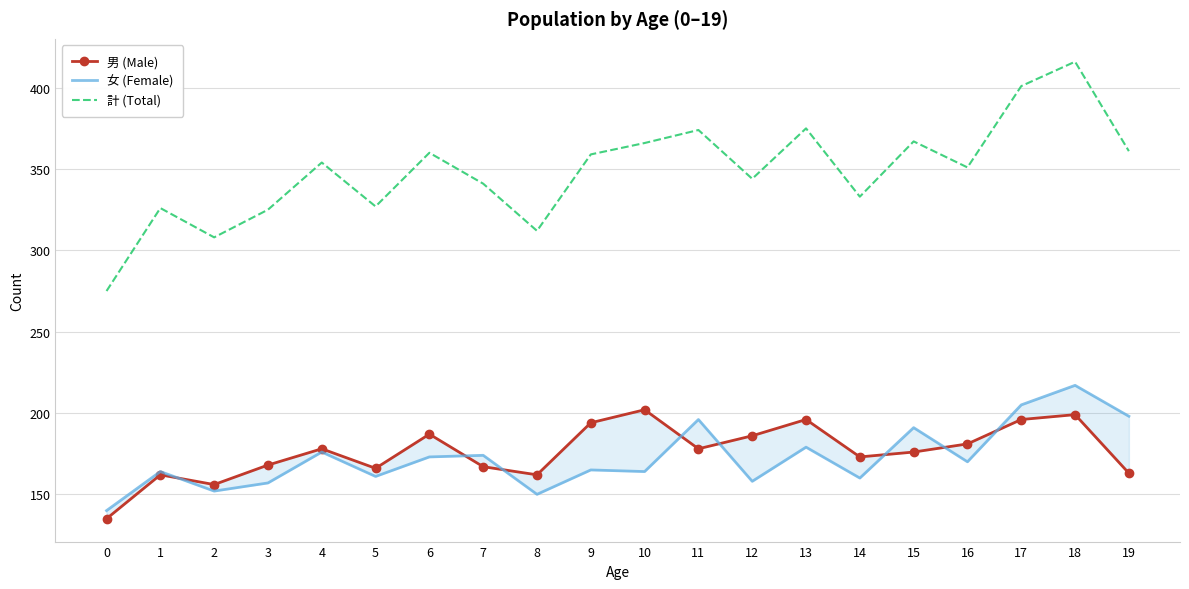

True or false: 計 (Total) and 女 (Female) cross at least once.

False